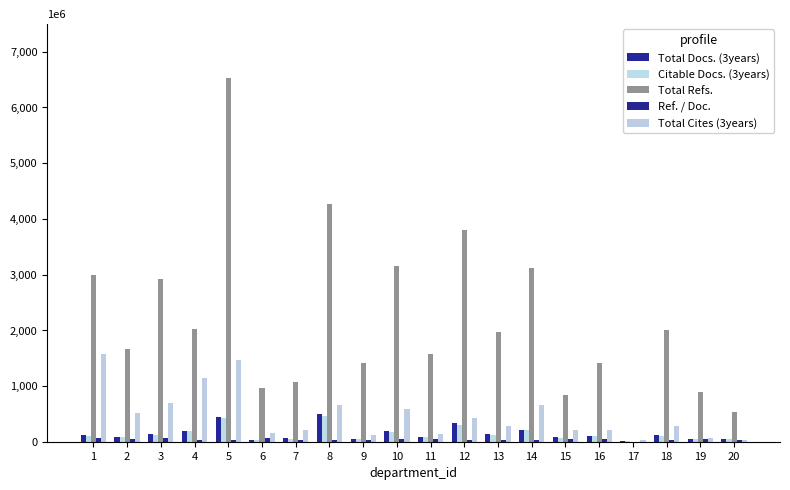

Reading left to right, list all the values displayed in this chart.

Total Docs. (3years): 1=113	2=80	3=141	4=193	5=436	6=37	7=62	8=506	9=55	10=198	11=84	12=338	13=145	14=218	15=77	16=105	17=9	18=126	19=52	20=57
Citable Docs. (3years): 1=103	2=79	3=123	4=192	5=421	6=34	7=50	8=460	9=53	10=169	11=84	12=292	13=124	14=218	15=75	16=101	17=8	18=105	19=51	20=50
Total Refs.: 1=2987	2=1664	3=2914	4=2017	5=6521	6=958	7=1065	8=4273	9=1419	10=3160	11=1567	12=3801	13=1971	14=3120	15=831	16=1411	17=0	18=2001	19=892	20=530
Ref. / Doc.: 1=74	2=57	3=59	4=32	5=27	6=69	7=25	8=23	9=30	10=43	11=55	12=35	13=31	14=33	15=51	16=52	17=0	18=35	19=49	20=26
Total Cites (3years): 1=1582	2=515	3=686	4=1136	5=1471	6=155	7=209	8=659	9=128	10=590	11=144	12=420	13=280	14=658	15=204	16=206	17=27	18=279	19=63	20=38